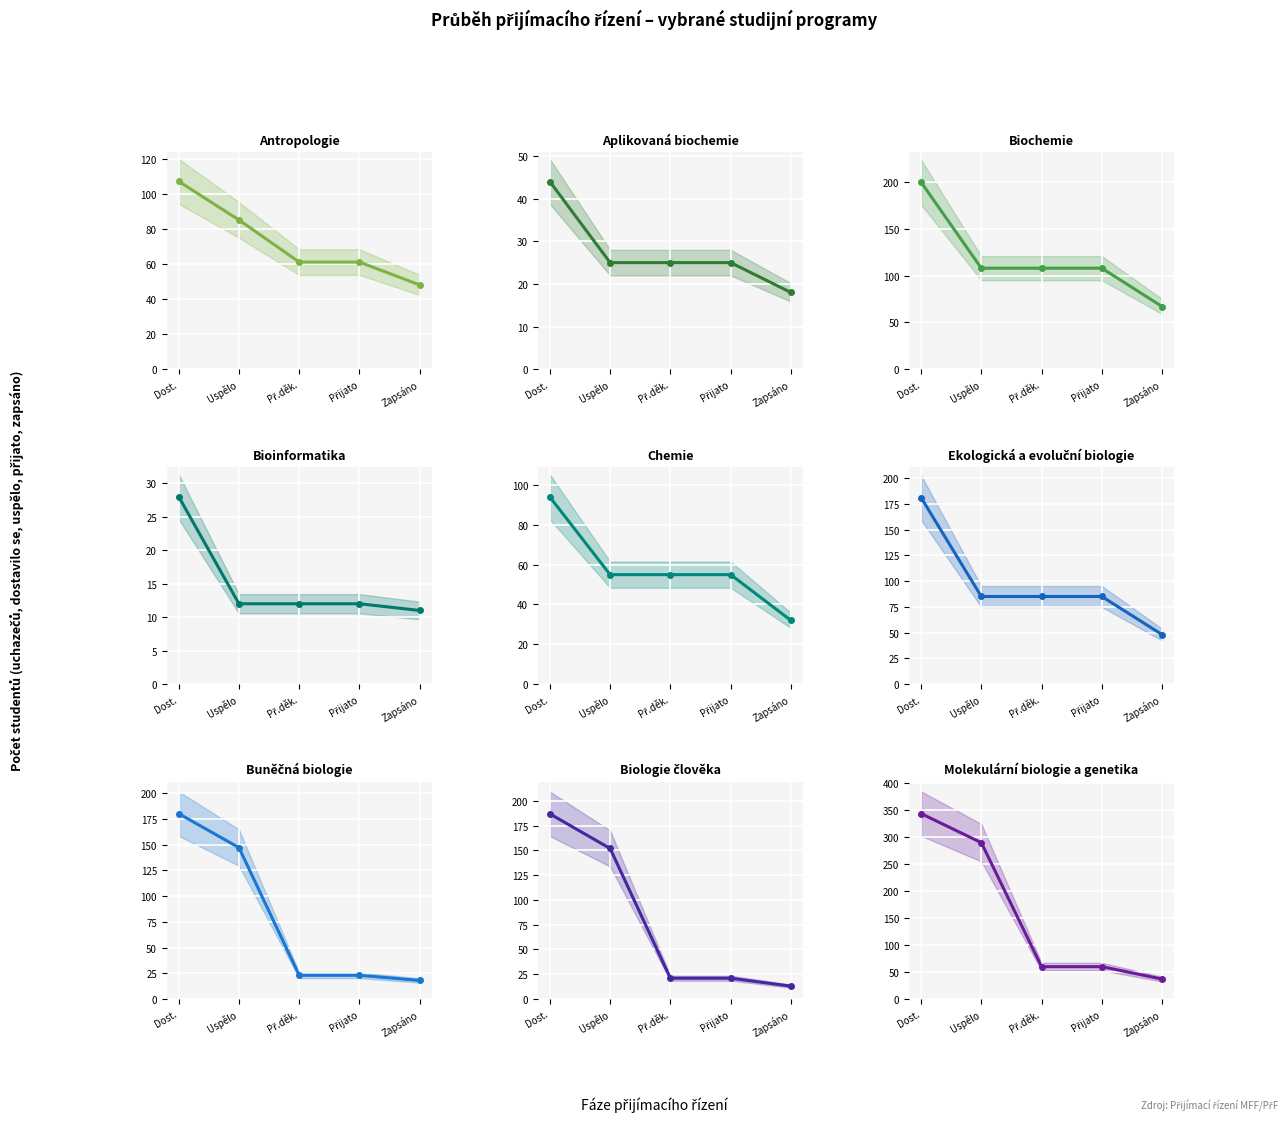

At which label is Přijato děkanem closest to 60?

9